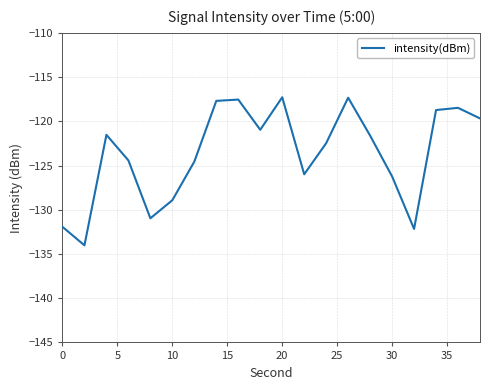

What is the minimum value shown in the chart?

-134.0